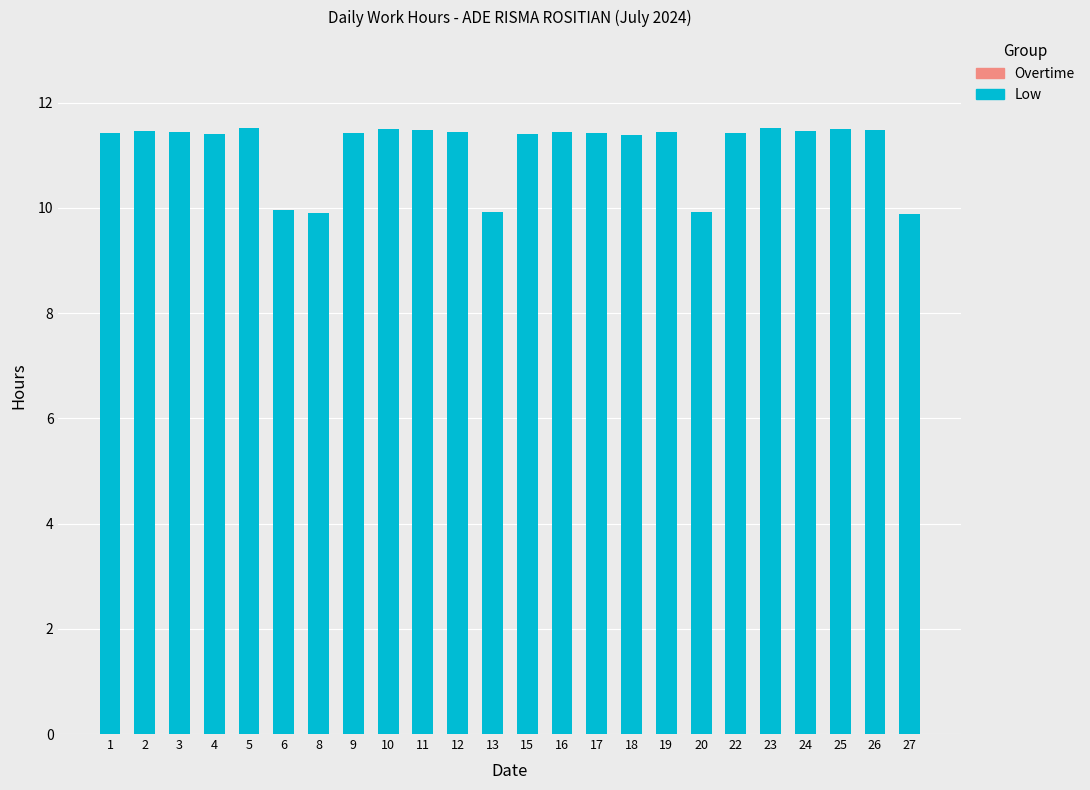

Count the number of categories in the chart.

24